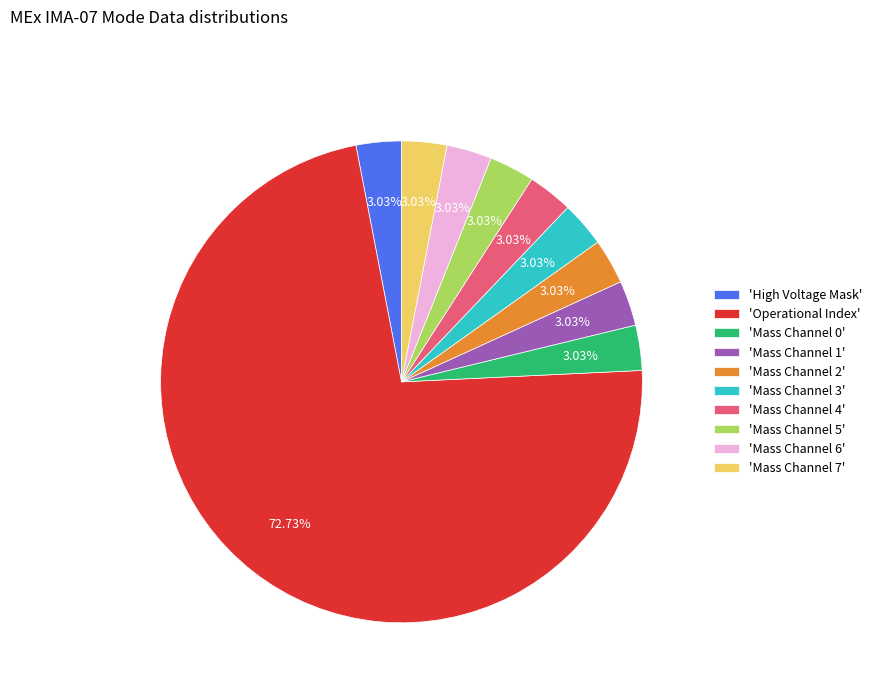

How many segments does this pie chart have?

10